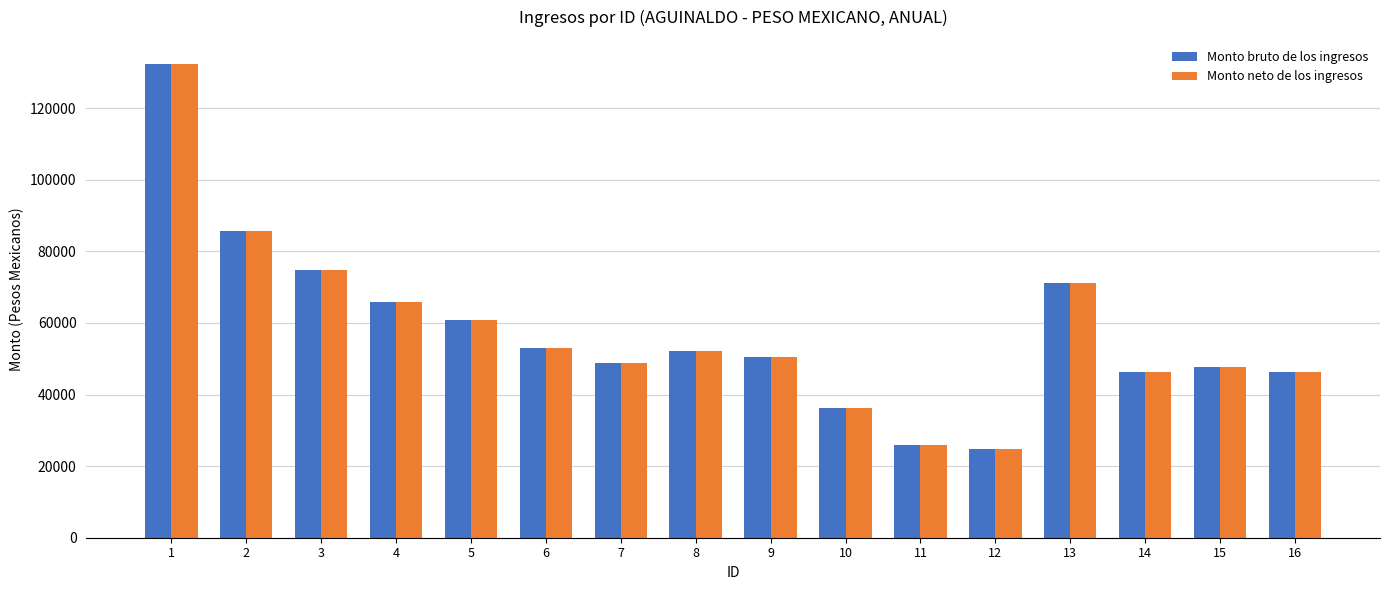

Count the number of data series in this chart.

2